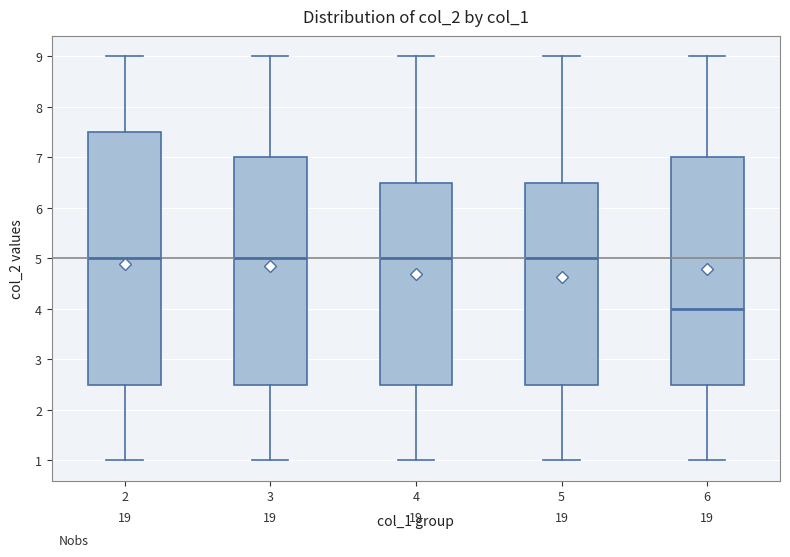

Reading left to right, read every box against the y-axis: the position of its median line, the range the box covers, and the ends of its whiskers. The values are not printed on the chart, so give them approximately, as read against the axis.

2: median 5.0, box 2.5 to 7.5, whiskers 1.0 to 9.0
3: median 5.0, box 2.5 to 7.0, whiskers 1.0 to 9.0
4: median 5.0, box 2.5 to 6.5, whiskers 1.0 to 9.0
5: median 5.0, box 2.5 to 6.5, whiskers 1.0 to 9.0
6: median 4.0, box 2.5 to 7.0, whiskers 1.0 to 9.0